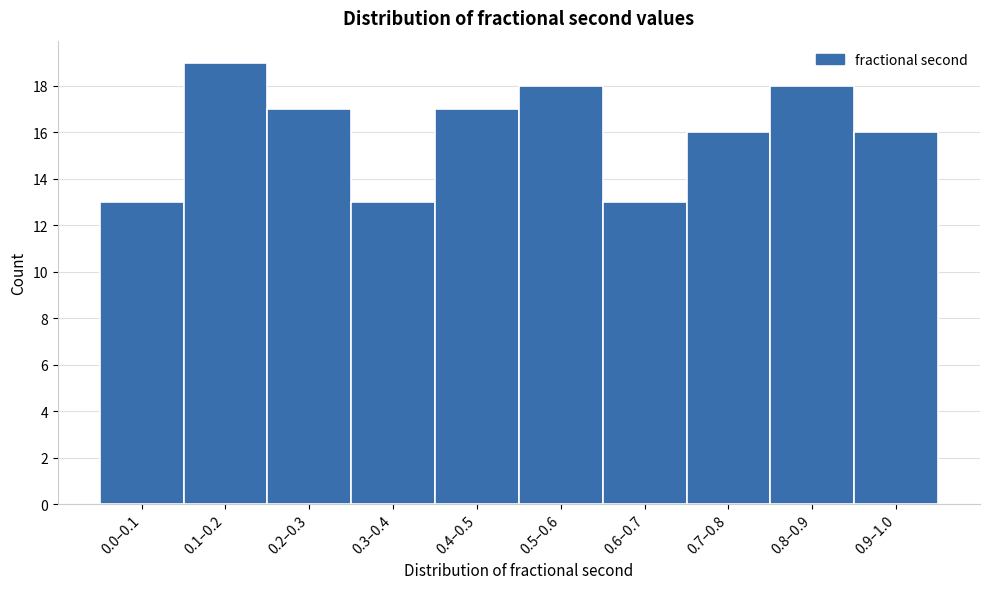

Reading left to right, extract all data points from this chart.

13	19	17	13	17	18	13	16	18	16